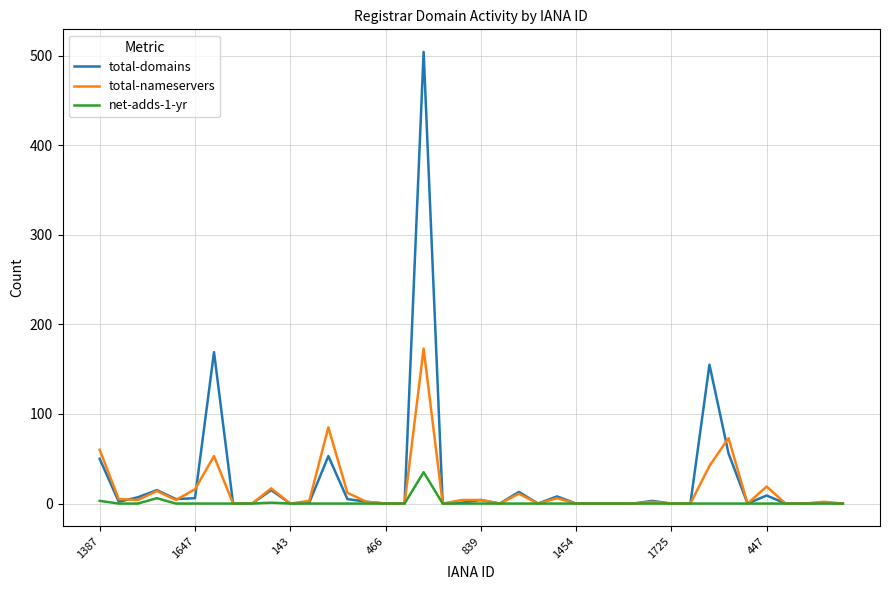

List the series in order of their peak value, lowest first.

net-adds-1-yr, total-nameservers, total-domains